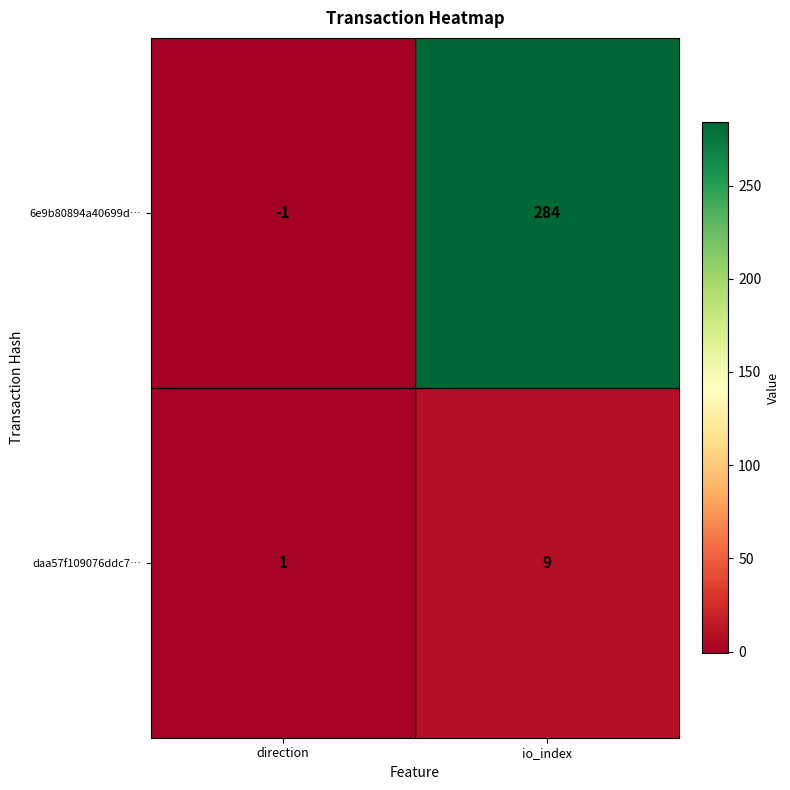

Which category has the highest value in the 6e9b80894a40699d… series?

io_index